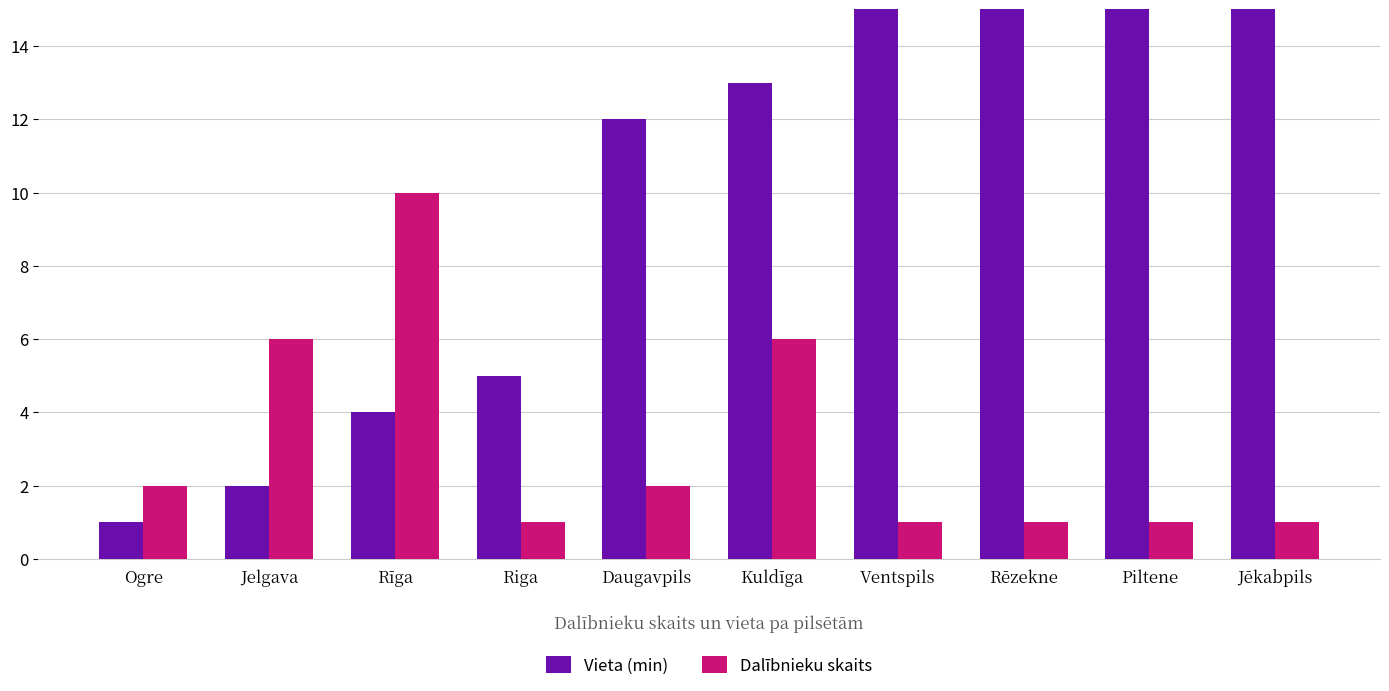

List the series in order of their overall mean, highest first.

Vieta (min), Dalībnieku skaits